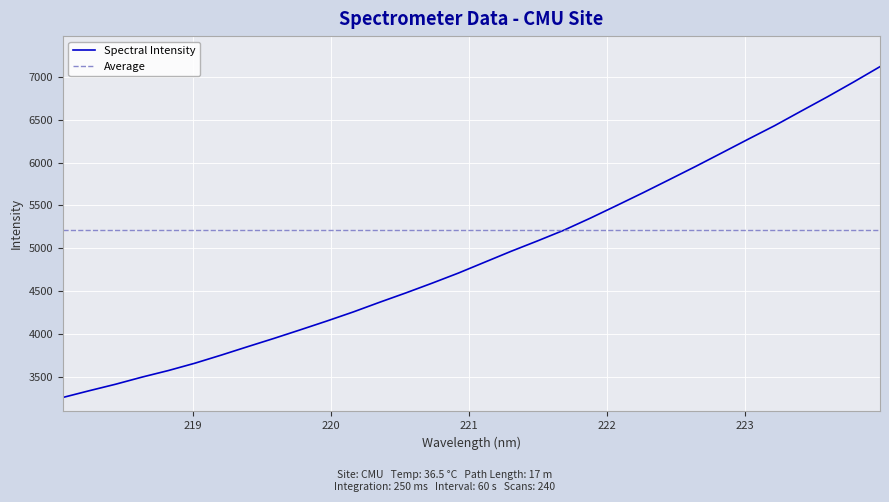

Rank the categories by value from highest to lowest.

223.9802, 223.7895, 223.5987, 223.408, 223.2172, 223.0264, 222.8355, 222.6447, 222.4538, 222.263, 222.0721, 221.8812, 221.6902, 221.4993, 221.3083, 221.1174, 220.9264, 220.7354, 220.5444, 220.3533, 220.1623, 219.9712, 219.7801, 219.589, 219.3979, 219.2067, 219.0156, 218.8244, 218.6332, 218.442, 218.2508, 218.0596